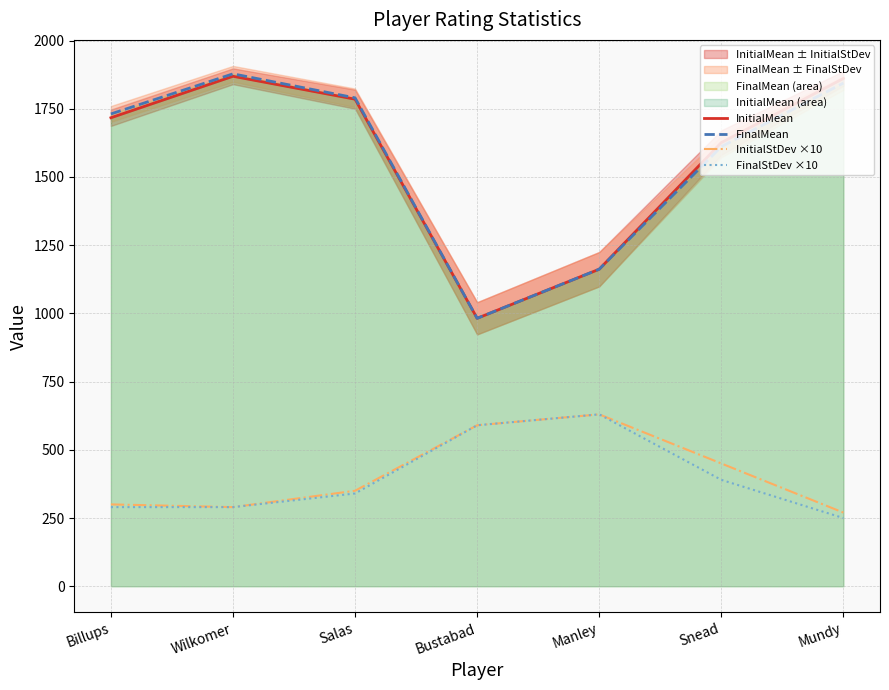

True or false: InitialMean and FinalMean cross at least once.

False